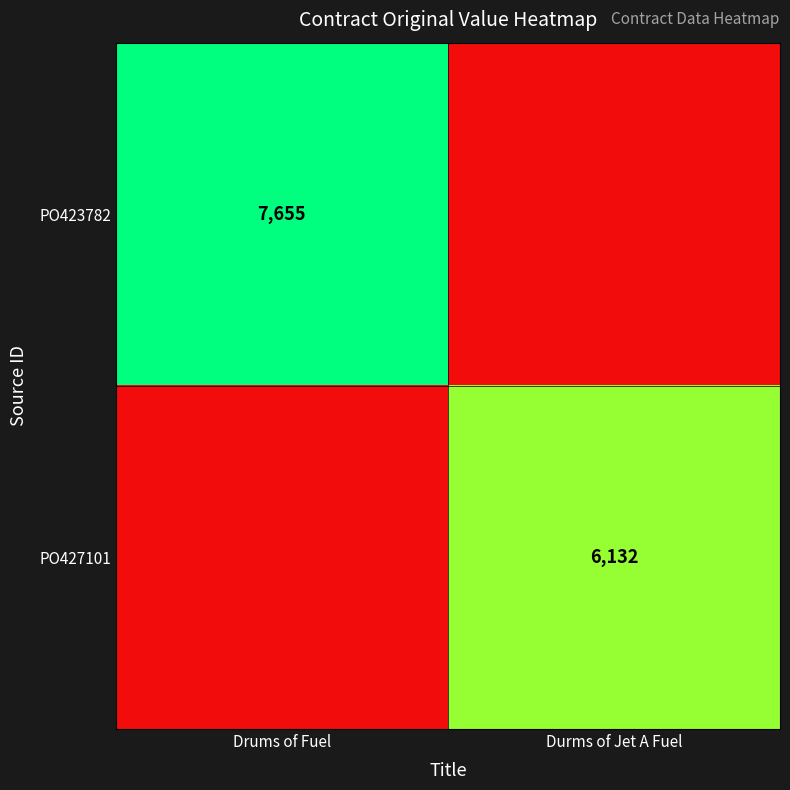

True or false: PO423782 has a value of 7655 at Drums of Fuel.

True